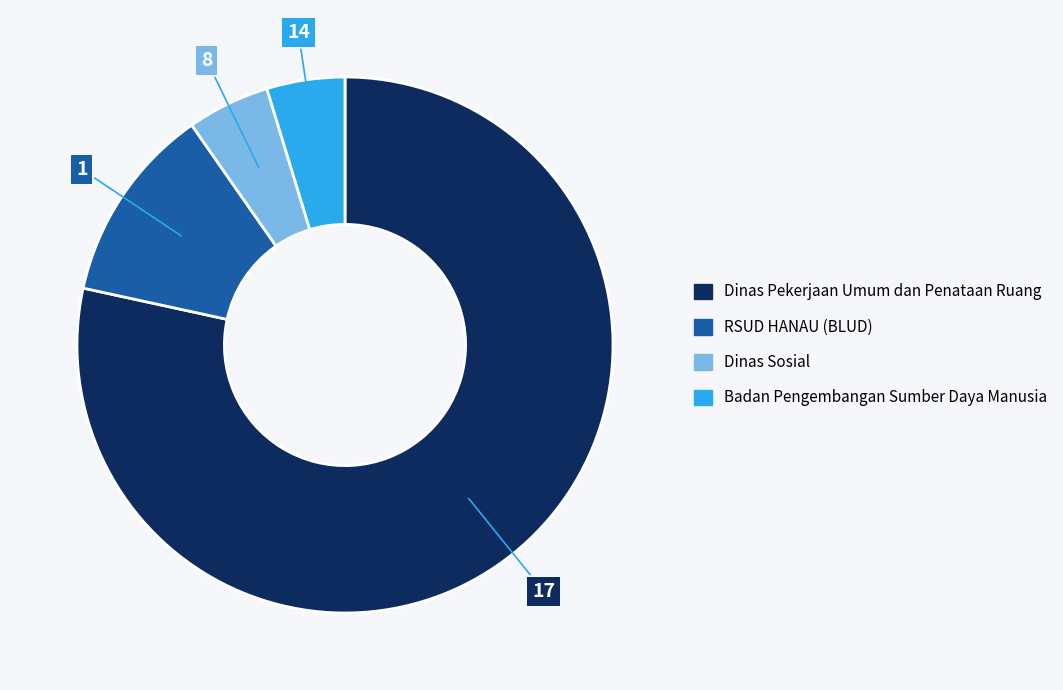

Is there a majority slice in this chart?

Yes